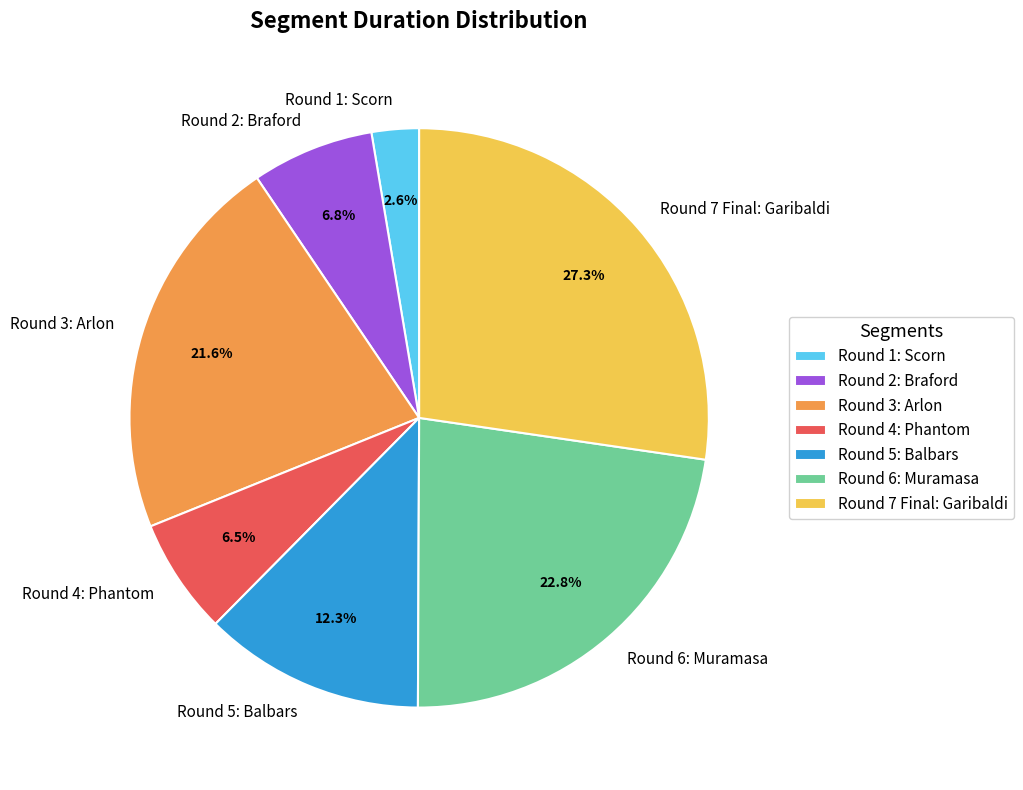

Approximately how many times larger is the value at Round 1: Scorn compared to Round 2: Braford?

0.4